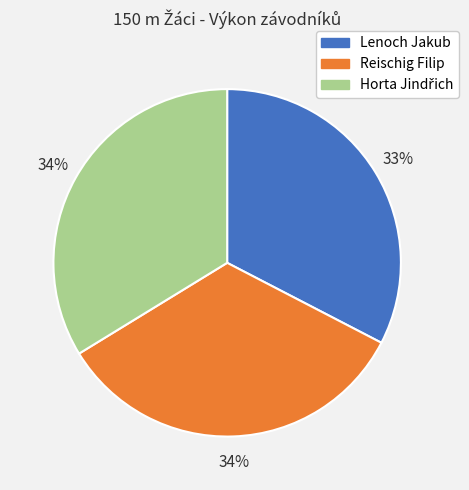

Do Lenoch Jakub and Reischig Filip together represent more than half of the pie?

Yes